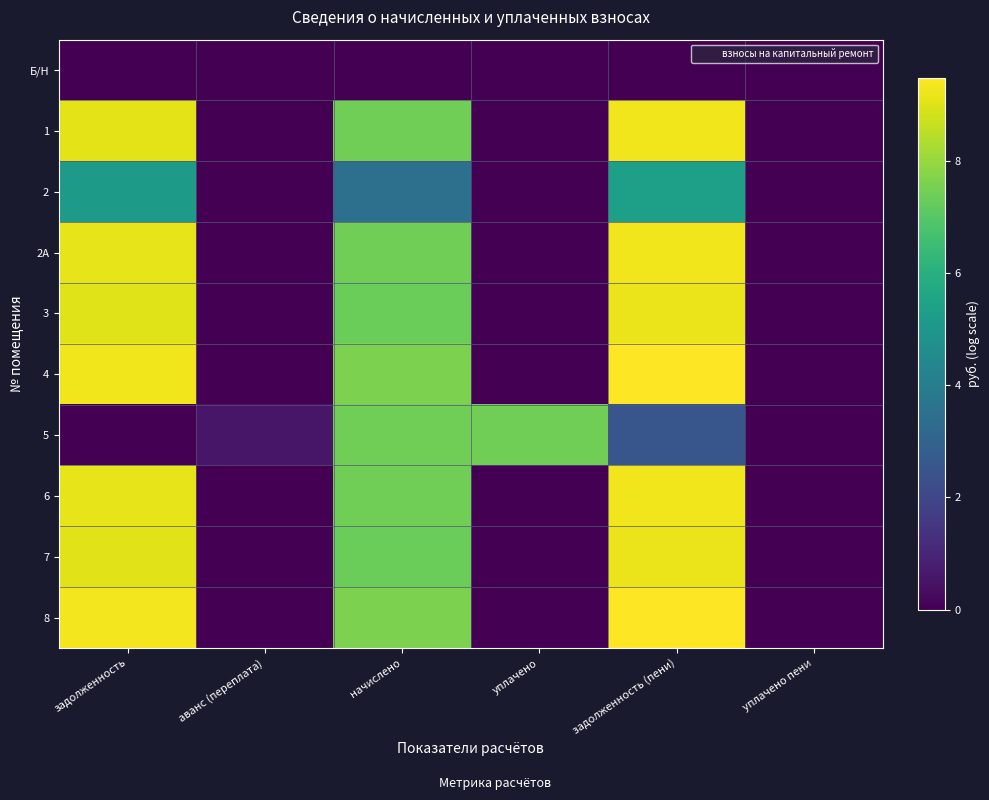

Which label corresponds to the largest value in the chart?

задолженность (пени)